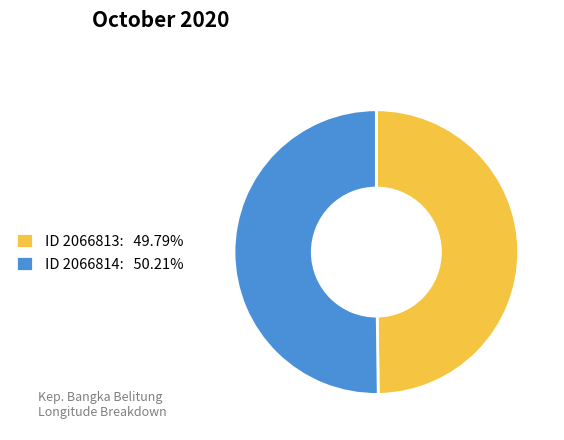

Do ID 2066813: 49.79% and ID 2066814: 50.21% together represent more than half of the pie?

Yes